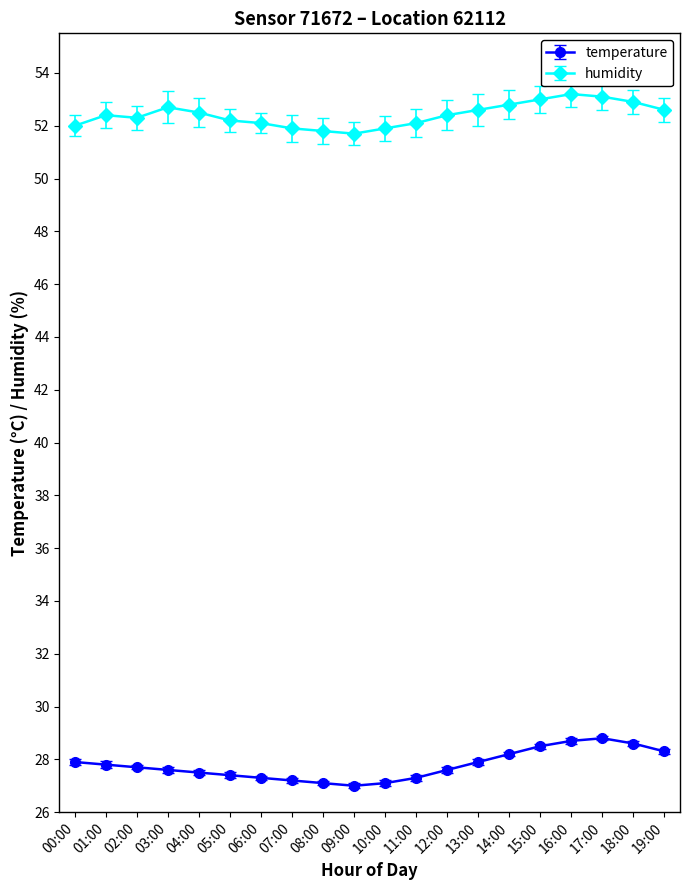

Which series changed the most between 03:00 and 10:00?

humidity